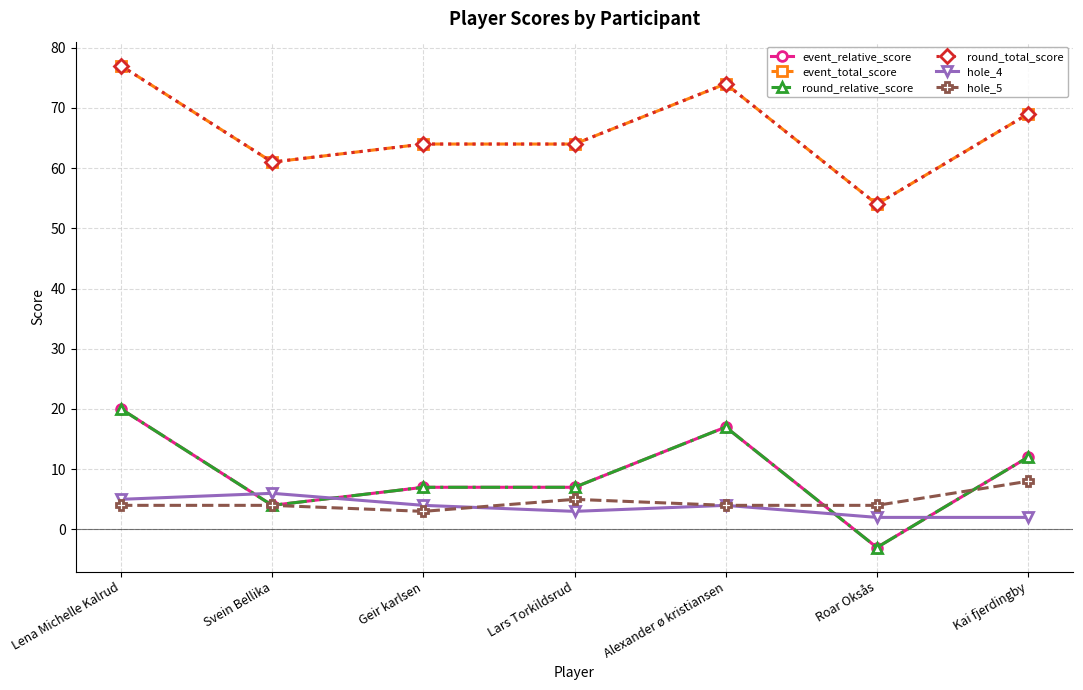

What is the label of the 6th point from the right?

Svein Bellika